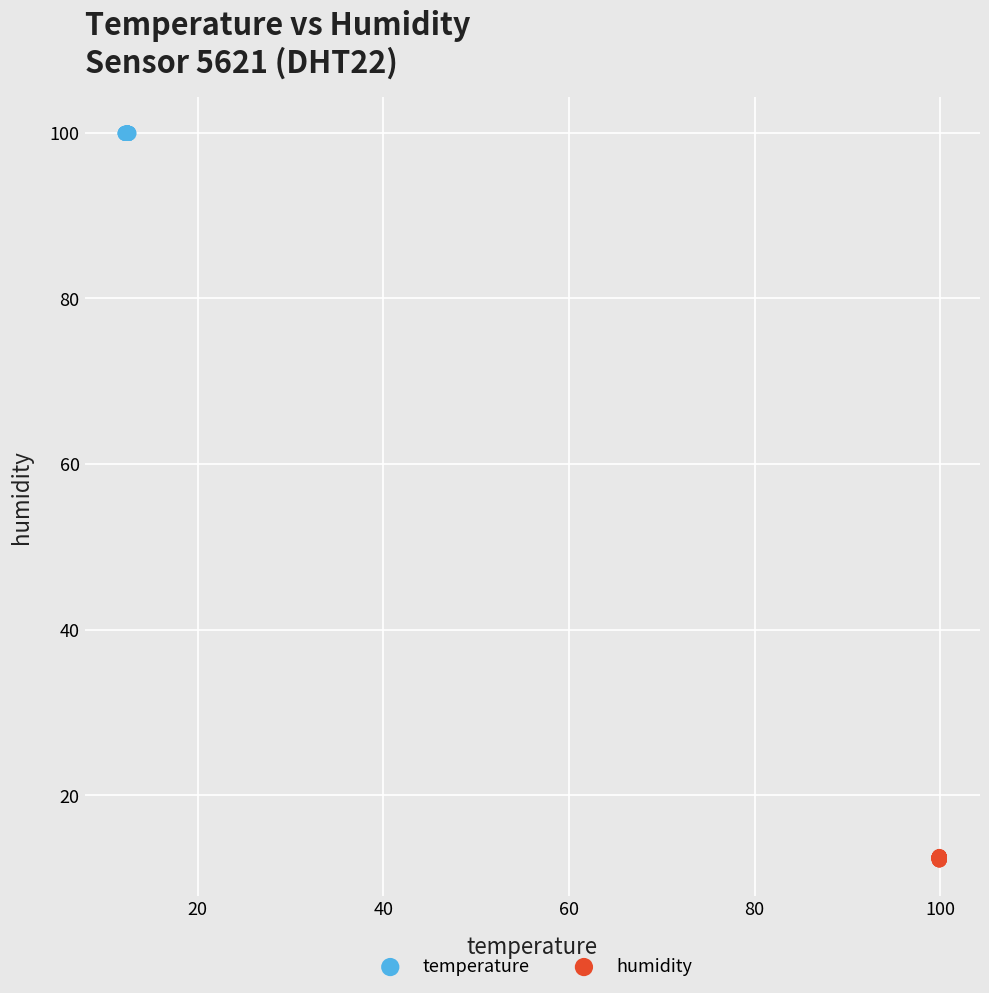

Which series contains the highest Y value?

temperature